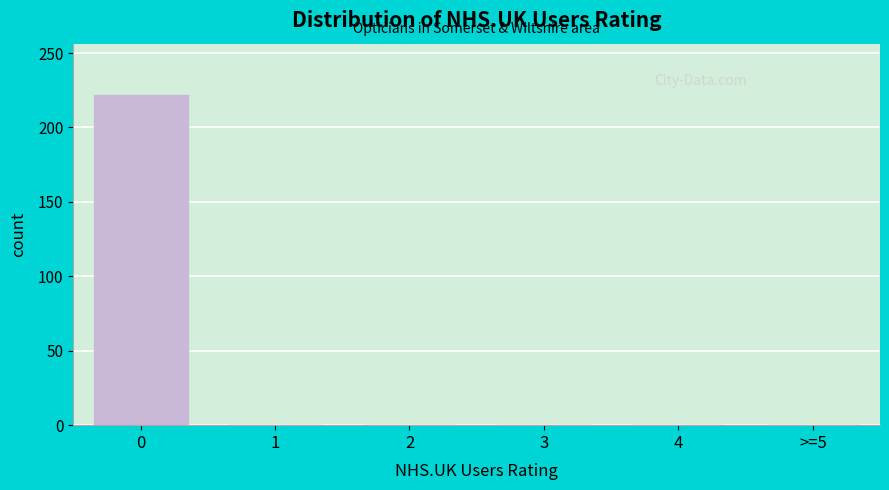

Reading left to right, what are all the values shown in this chart?

0=222	1=0	2=0	3=0	4=0	>=5=0